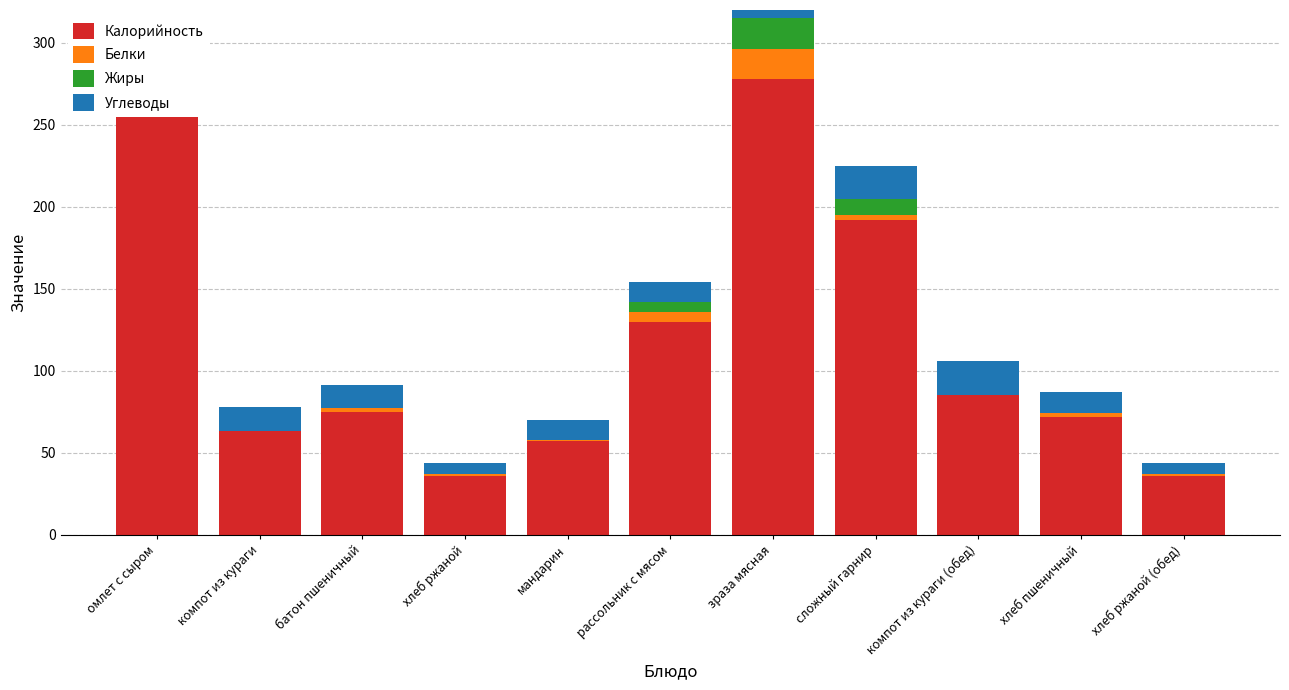

What is the value of the Углеводы bar at the 8th from the left?

20